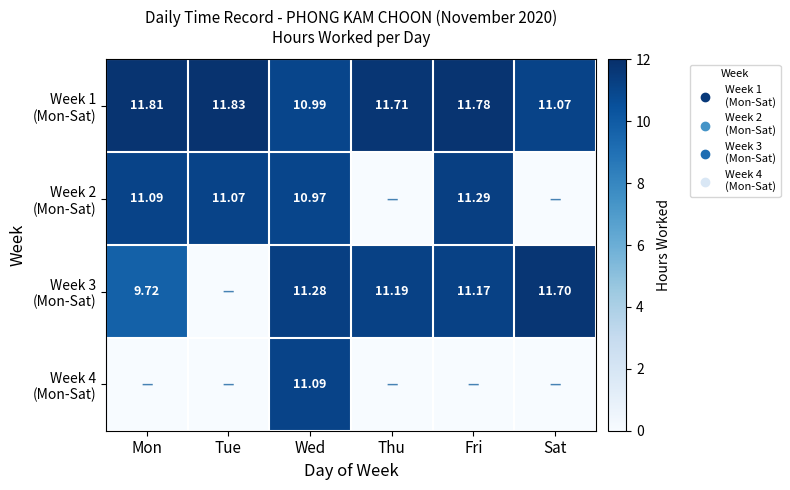

True or false: Week 2 (Mon-Sat) has a value of 5.7 at Mon.

False